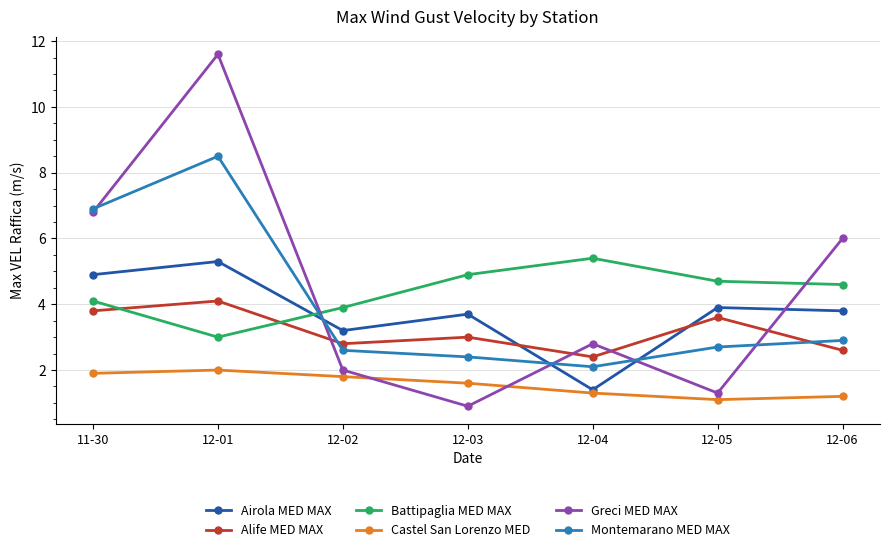

At 11-30, list the series in order from largest to smallest.

Montemarano MED MAX, Greci MED MAX, Airola MED MAX, Battipaglia MED MAX, Alife MED MAX, Castel San Lorenzo MED